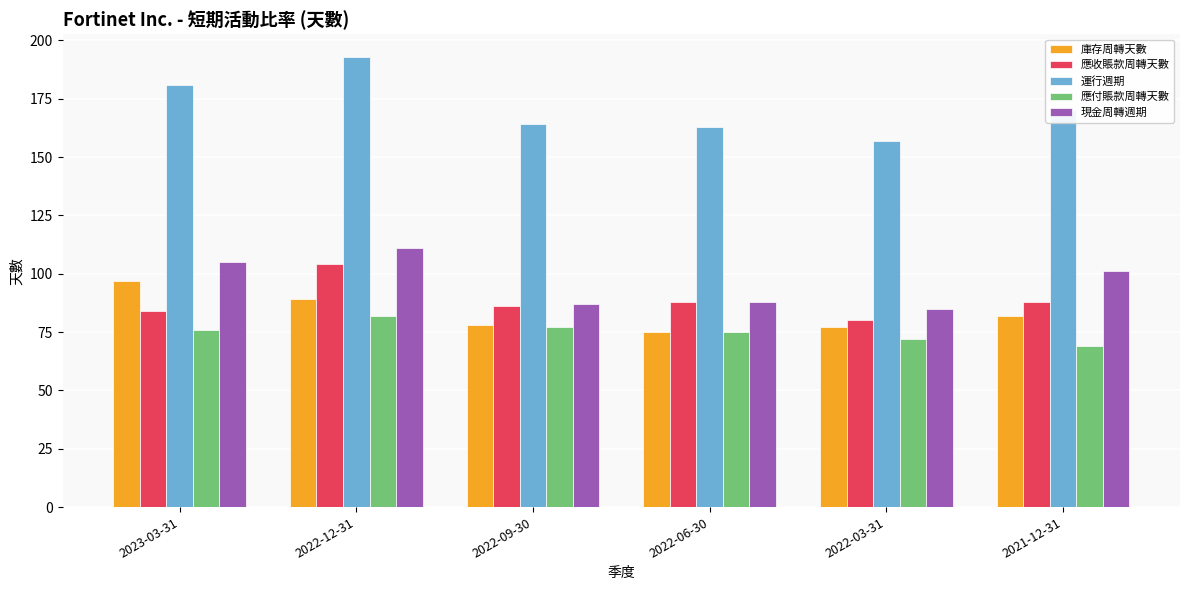

Rank the series at 2023-03-31 from lowest to highest value.

應付賬款周轉天數, 應收賬款周轉天數, 庫存周轉天數, 現金周轉週期, 運行週期